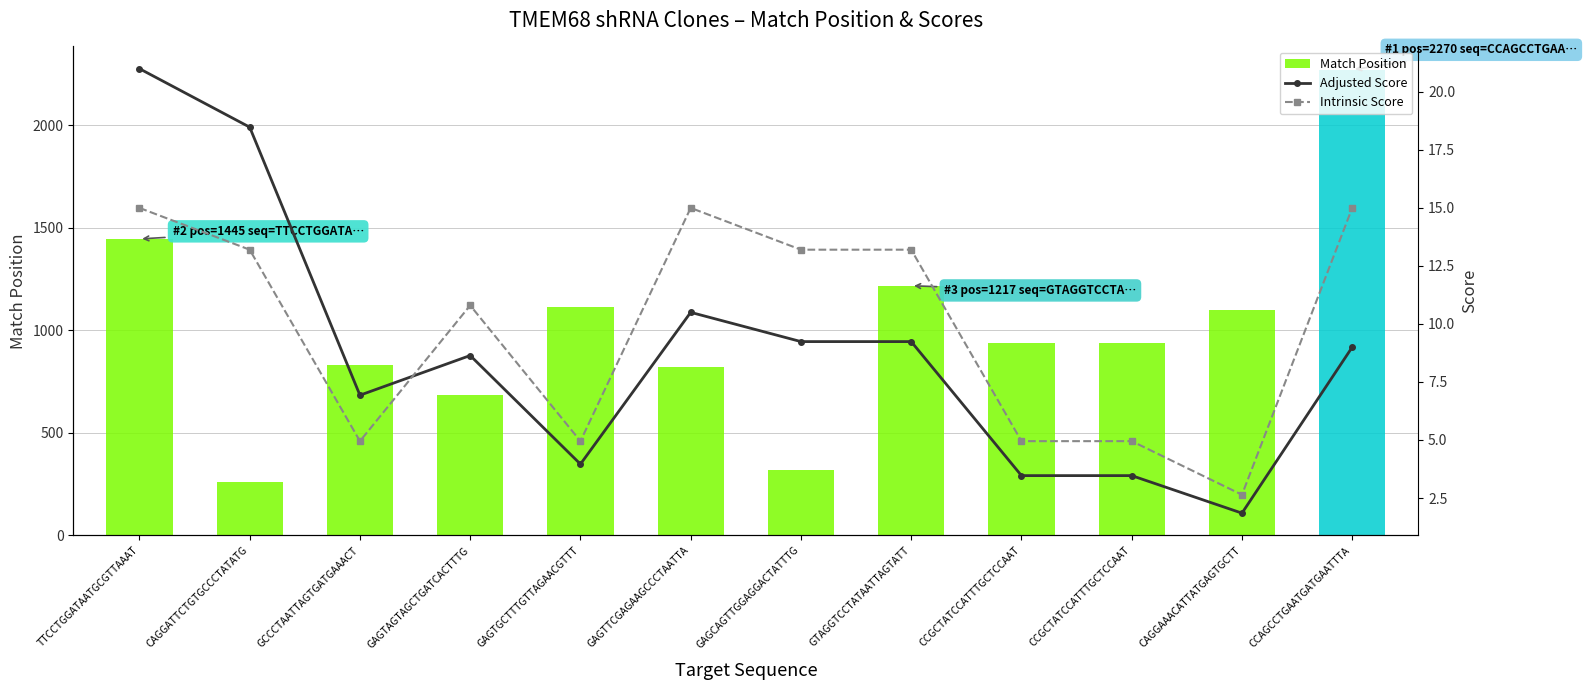

Which series has the widest spread of values?

Match Position